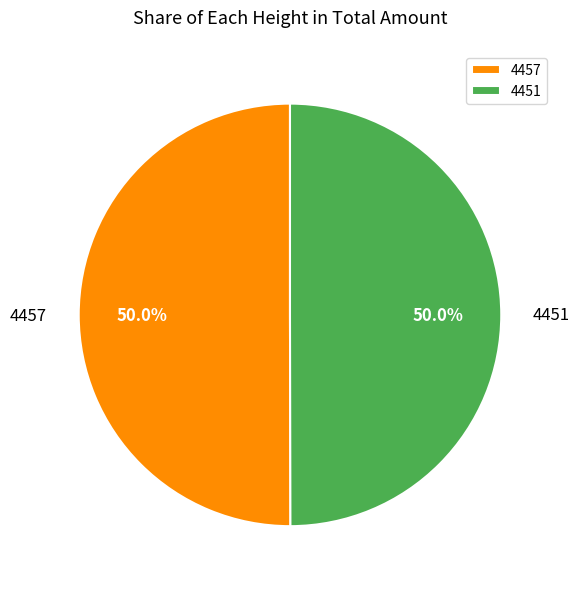

What is the ratio of the value at 4451 to the value at 4457?

1.0